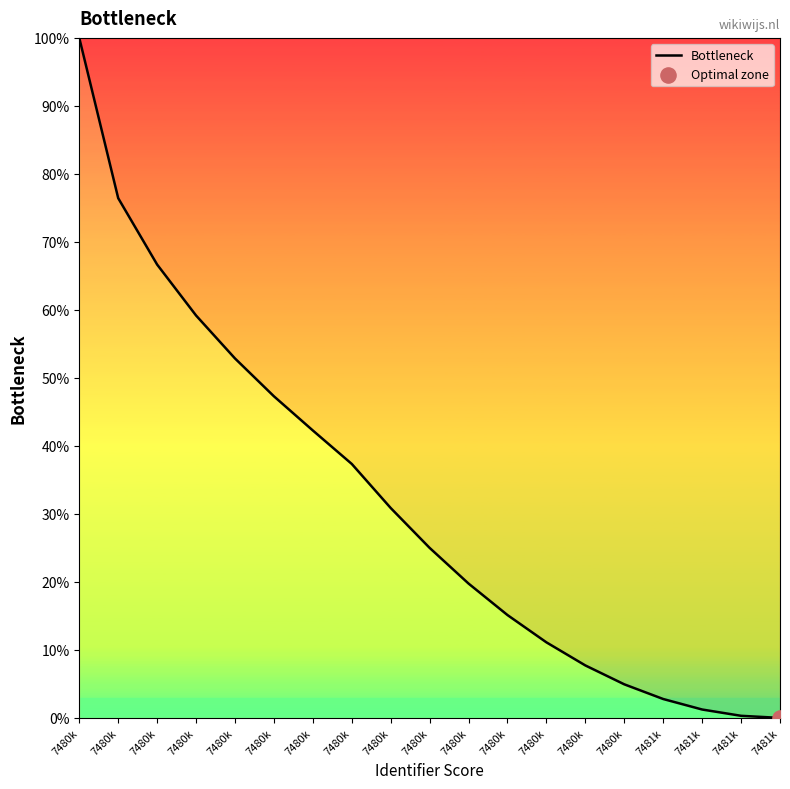

Between 7480k and 7481k, which is larger?

7480k